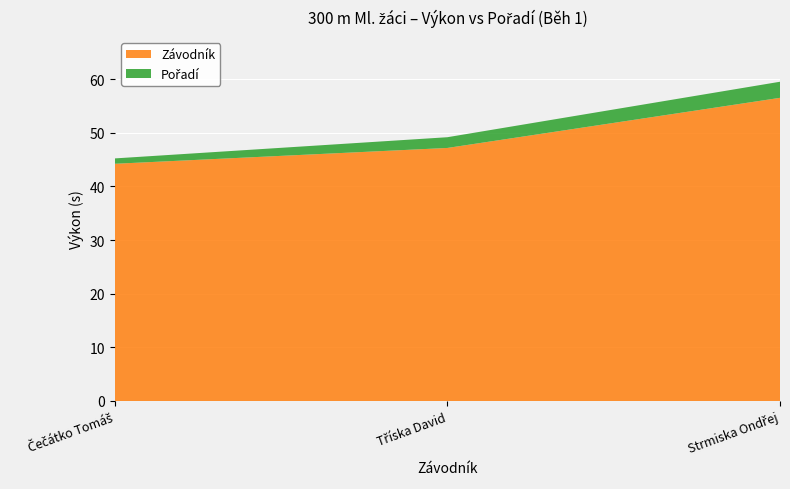

What is the difference between the Závodník values at Tříska David and Čečátko Tomáš?

2.9